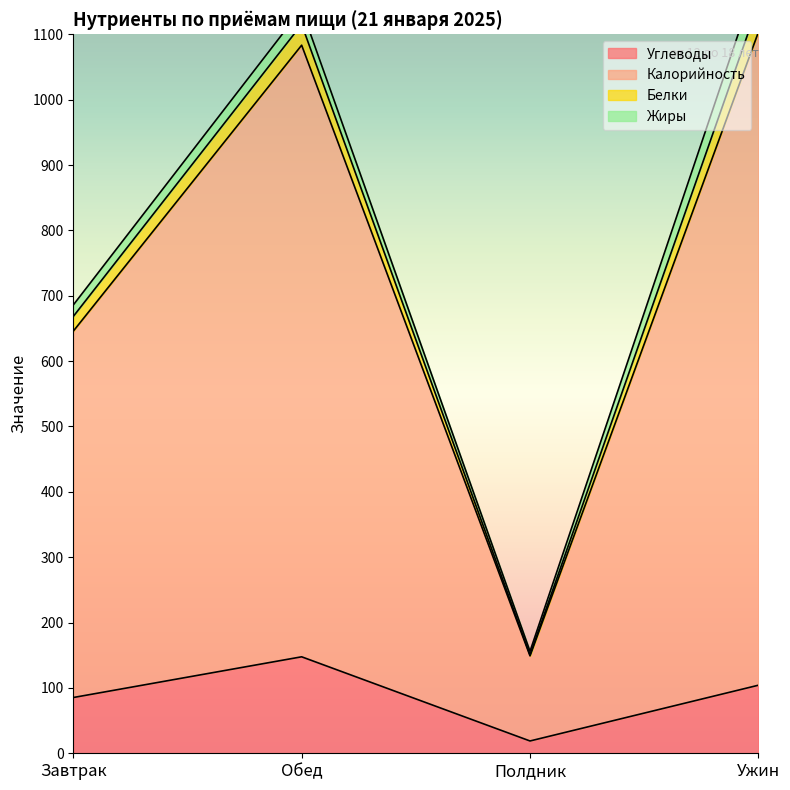

At how many categories does at least one series exceed 584?

3